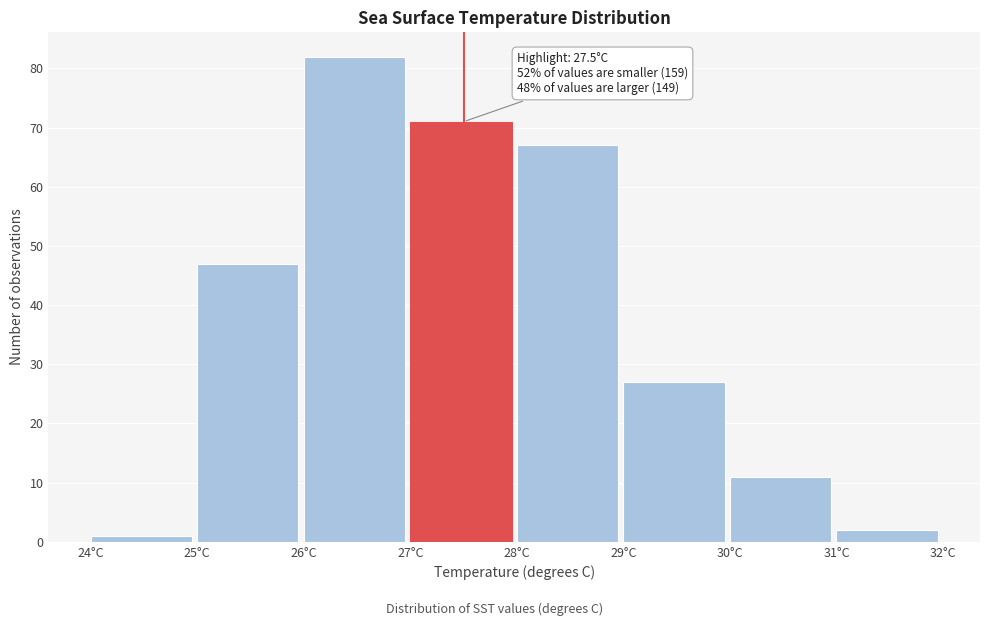

Over which range of the x-axis is the bar tallest?

26 to 27